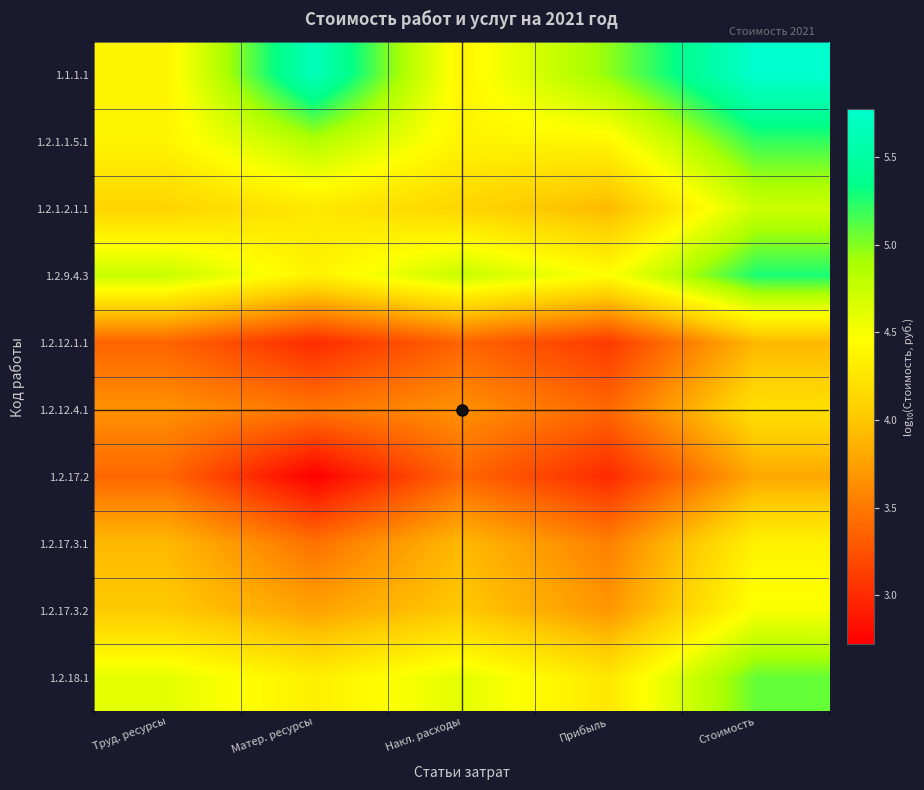

Reading left to right, what are all the values shown in this chart?

1.1.1.1: Труд. ресурсы=4.4	Матер. ресурсы=5.7	Накл. расходы=4.4	Прибыль=5.0	Стоимость=5.8
1.2.1.1.5.1: Труд. ресурсы=4.4	Матер. ресурсы=4.9	Накл. расходы=4.4	Прибыль=4.4	Стоимость=5.2
1.2.1.2.1.1: Труд. ресурсы=4.1	Матер. ресурсы=4.3	Накл. расходы=4.1	Прибыль=3.9	Стоимость=4.7
1.2.9.4.3: Труд. ресурсы=4.7	Матер. ресурсы=4.4	Накл. расходы=4.7	Прибыль=4.5	Стоимость=5.3
1.2.12.1.1: Труд. ресурсы=3.4	Матер. ресурсы=3.0	Накл. расходы=3.4	Прибыль=3.1	Стоимость=3.9
1.2.12.4.1: Труд. ресурсы=3.7	Матер. ресурсы=3.5	Накл. расходы=3.7	Прибыль=3.4	Стоимость=4.2
1.2.17.2: Труд. ресурсы=3.4	Матер. ресурсы=2.7	Накл. расходы=3.4	Прибыль=3.0	Стоимость=3.8
1.2.17.3.1: Труд. ресурсы=3.9	Матер. ресурсы=3.5	Накл. расходы=3.9	Прибыль=3.5	Стоимость=4.4
1.2.17.3.2: Труд. ресурсы=4.0	Матер. ресурсы=3.8	Накл. расходы=4.0	Прибыль=3.7	Стоимость=4.5
1.2.18.1: Труд. ресурсы=4.6	Матер. ресурсы=4.3	Накл. расходы=4.6	Прибыль=4.3	Стоимость=5.1